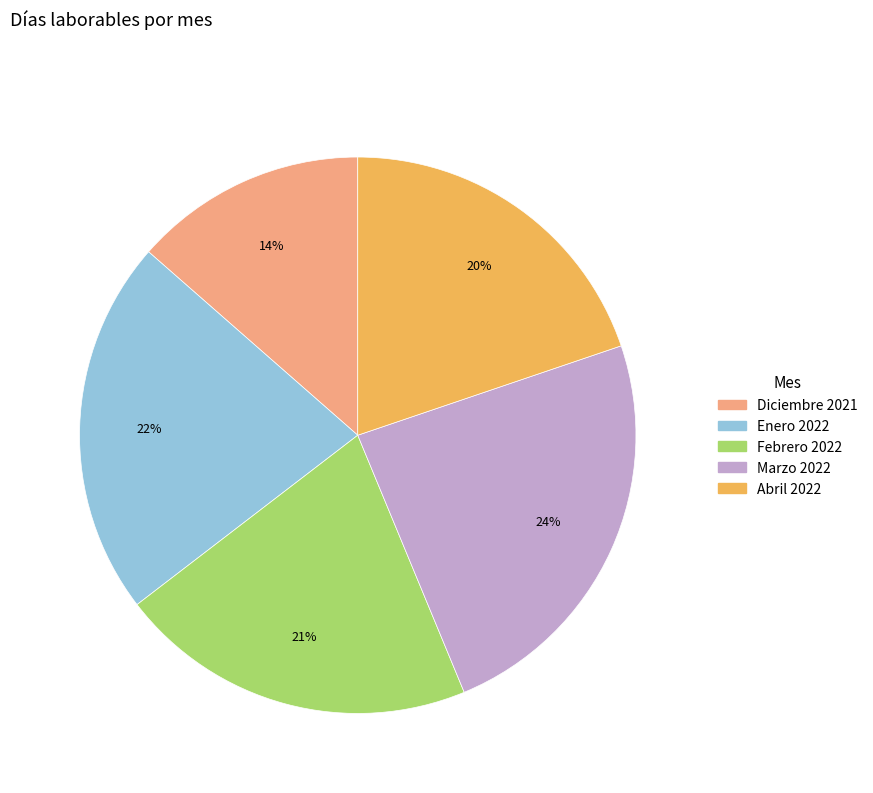

What is the smallest slice in the pie chart?

Diciembre 2021